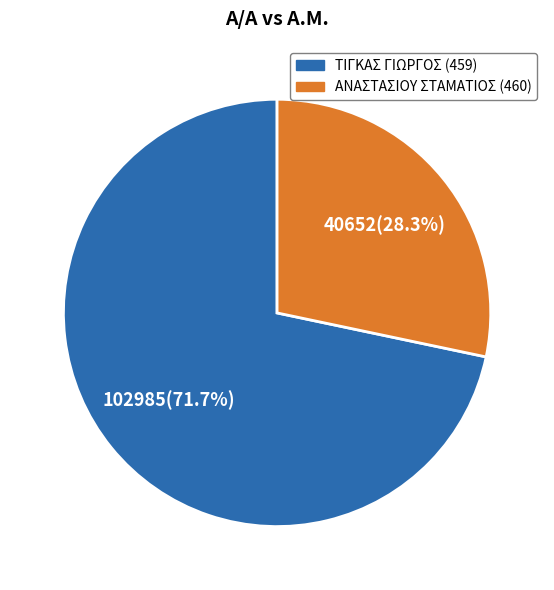

What percentage is NOT represented by ΤΙΓΚΑΣ ΓΙΩΡΓΟΣ (459)?

28.3%